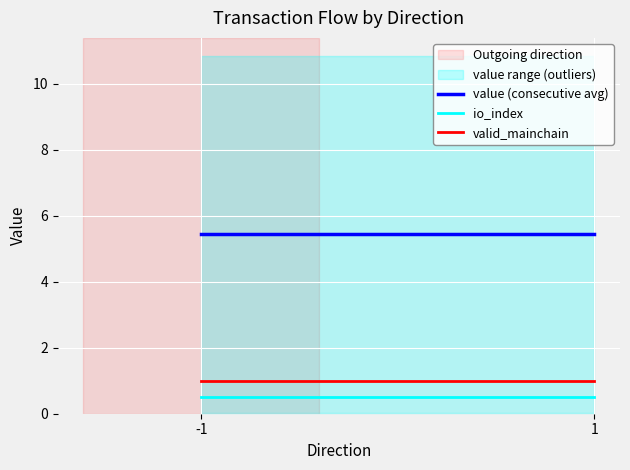

Rank the series by their maximum value, from lowest to highest.

io_index, valid_mainchain, value (consecutive avg)